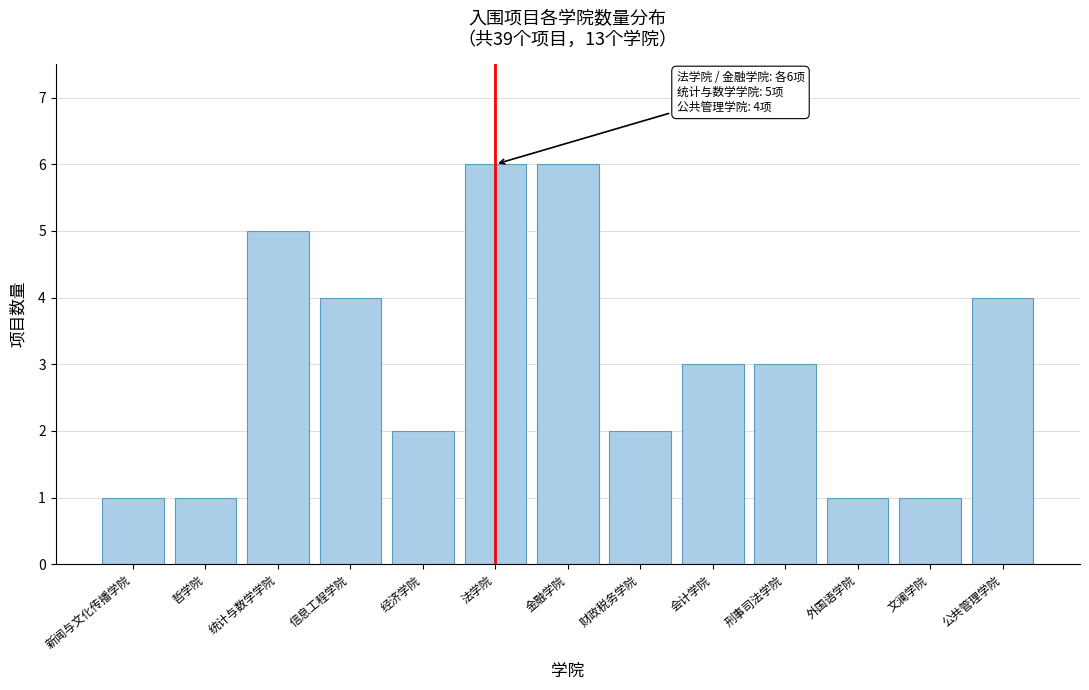

Reading left to right, what are all the values shown in this chart?

新闻与文化传播学院=1	哲学院=1	统计与数学学院=5	信息工程学院=4	经济学院=2	法学院=6	金融学院=6	财政税务学院=2	会计学院=3	刑事司法学院=3	外国语学院=1	文澜学院=1	公共管理学院=4